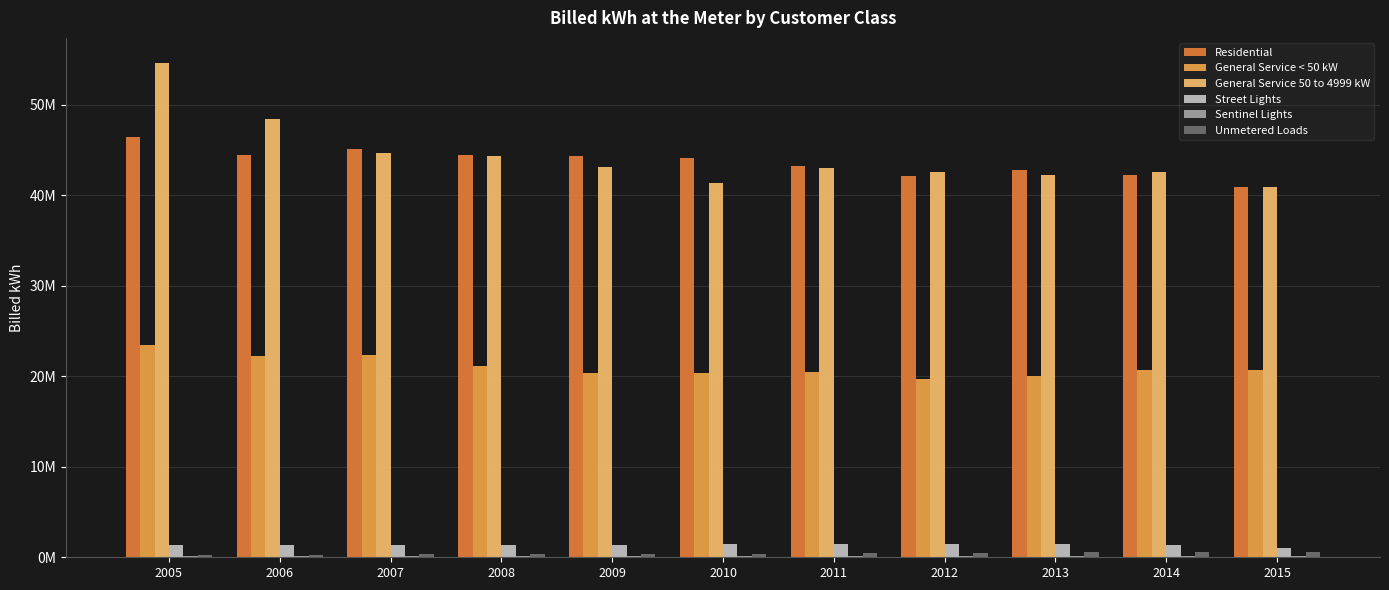

What is the total value across all series at 2013?

107193012.0